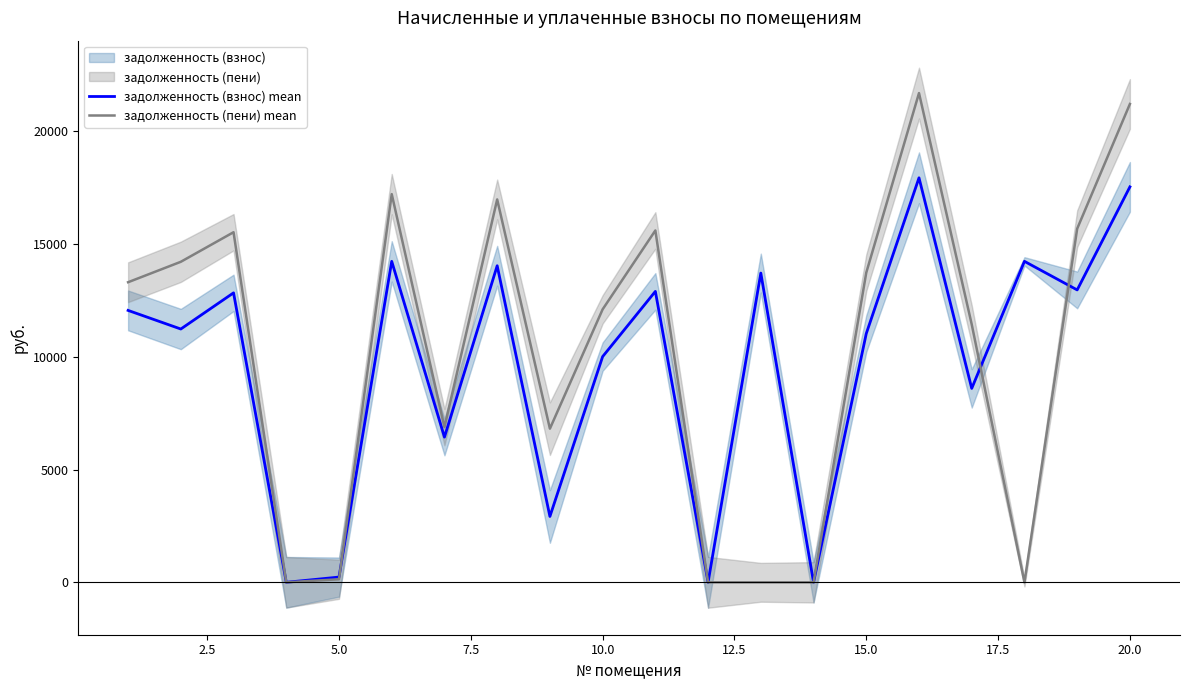

Rank the series by their maximum value, from lowest to highest.

задолженность (взнос) mean, задолженность (пени) mean